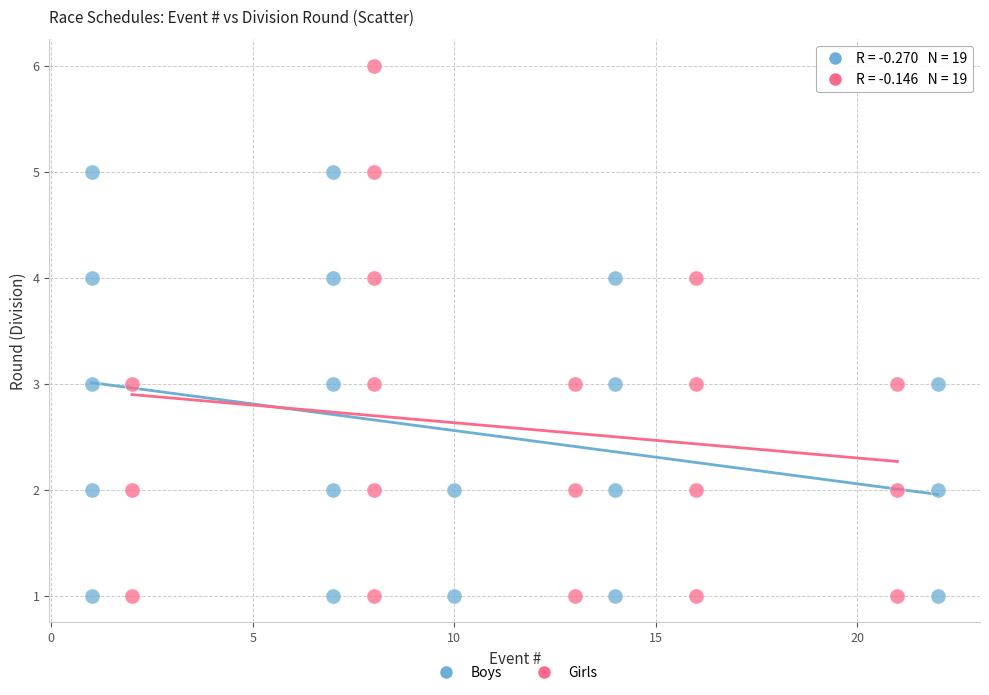

What are all the series names shown in the legend?

Boys, Girls